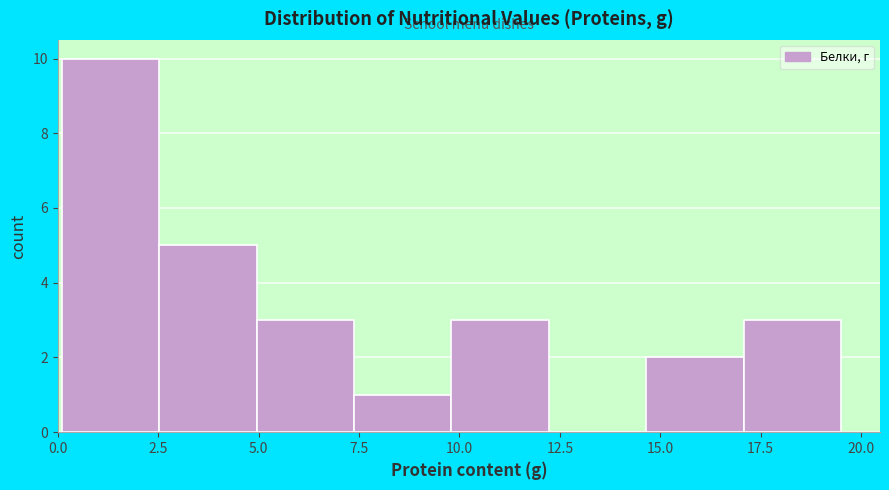

Reading left to right, transcribe this chart: for each bar, give the range it covers on the x-axis and its height. Neither the bar edges nor the heights are printed on the chart, so give them approximately, as read against the axes.

0.0 to 2.5: 10
2.5 to 5.0: 5
5.0 to 7.5: 3
7.5 to 10.0: 1
10.0 to 12.0: 3
12.0 to 14.5: 0
14.5 to 17.0: 2
17.0 to 19.5: 3